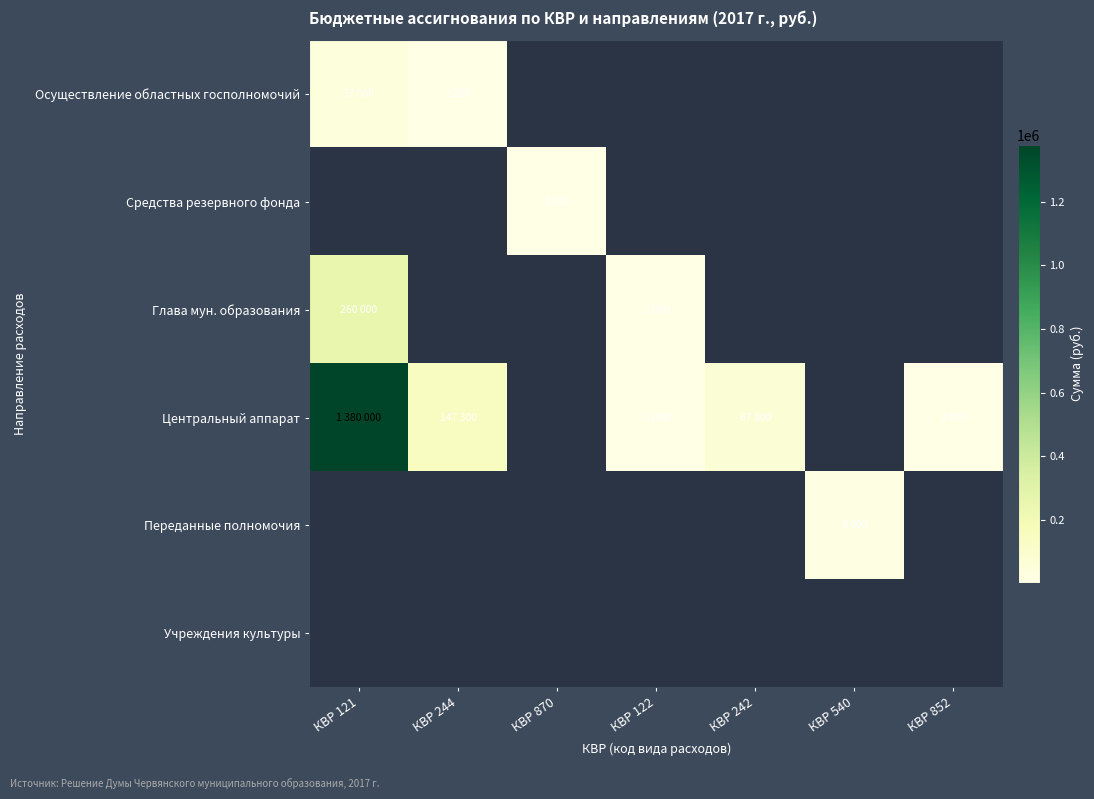

True or false: Центральный аппарат has a value of 651169.4 at КВР 121.

False